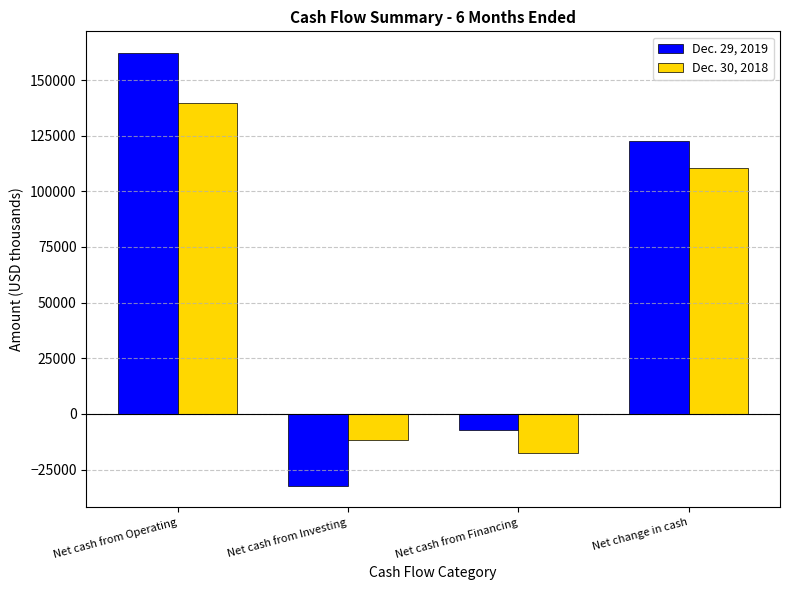

At which category does the chart reach its minimum across all series?

Net cash from Investing